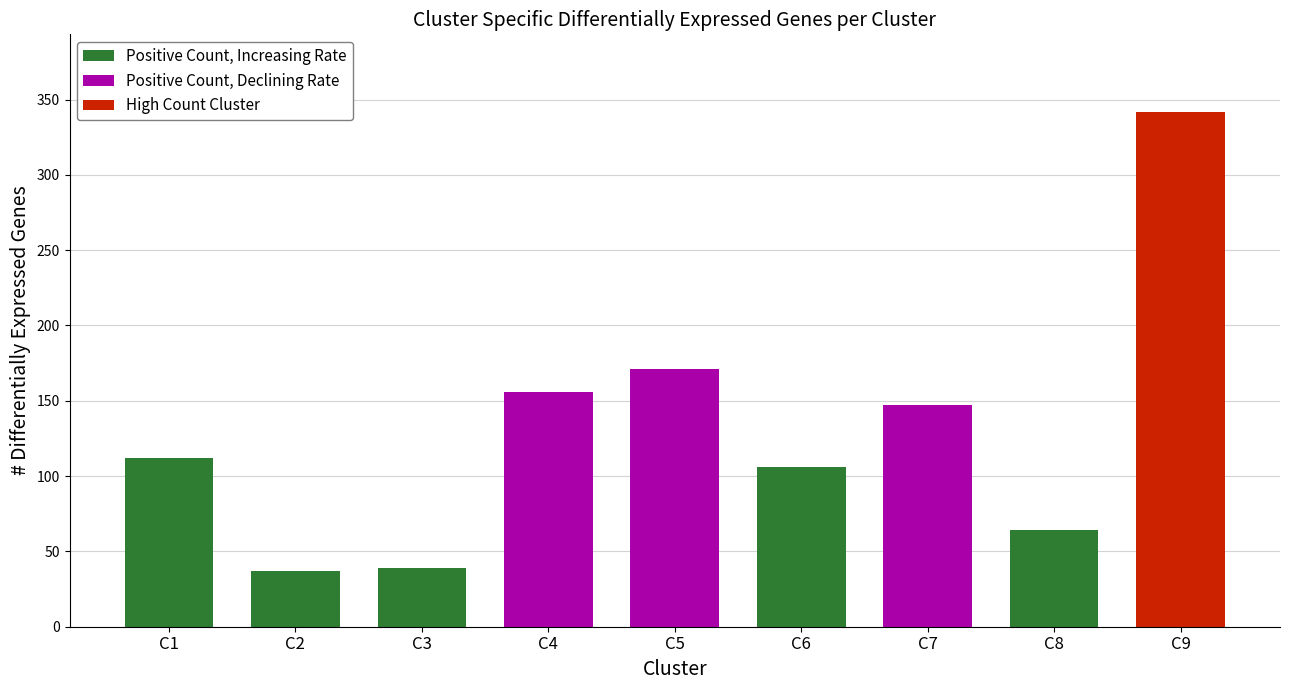

Reading left to right, list all the values displayed in this chart.

112	37	39	156	171	106	147	64	342